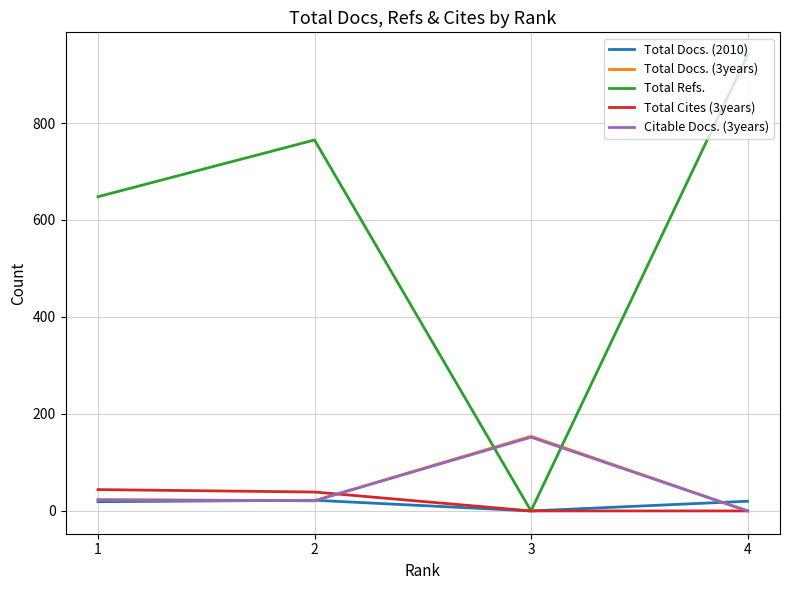

What is the spread (max minus min) of values at 1?

629